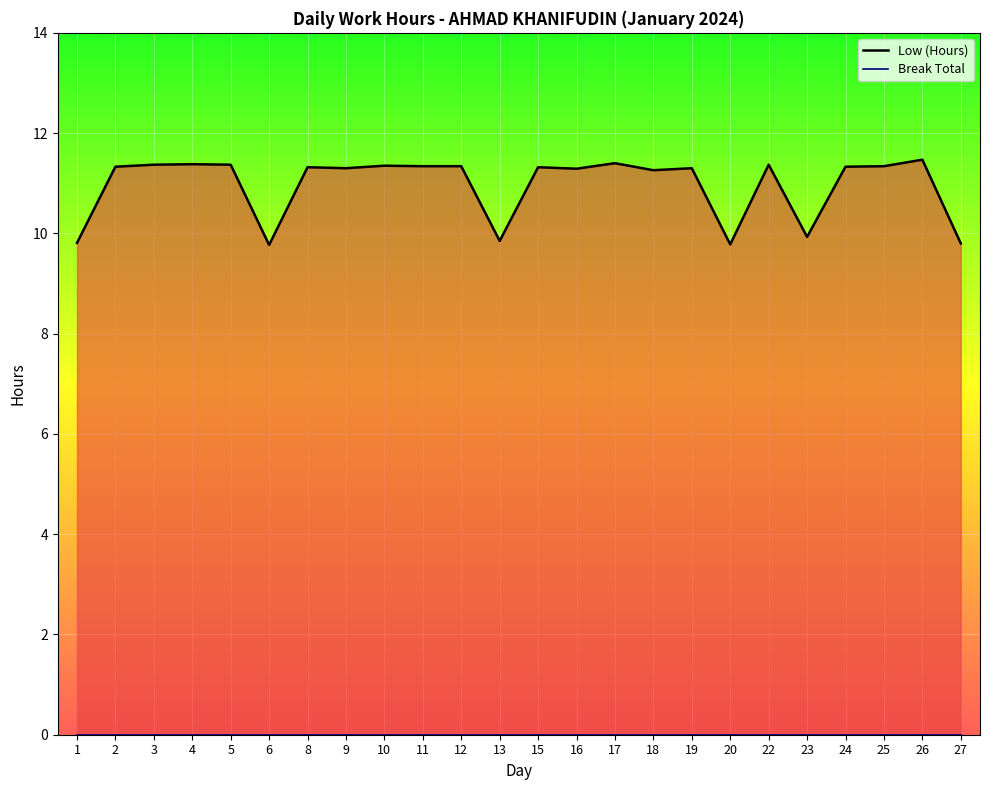

How many categories are shown in the chart?

24